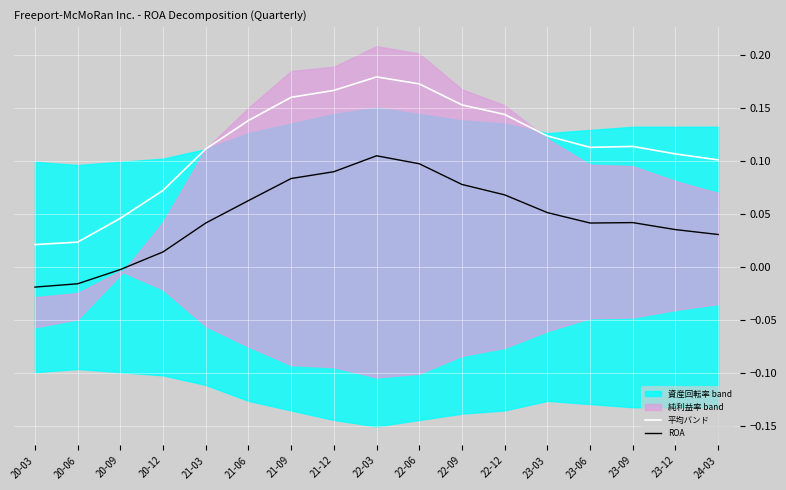

At which category does ROA reach its first local valley?

23-06